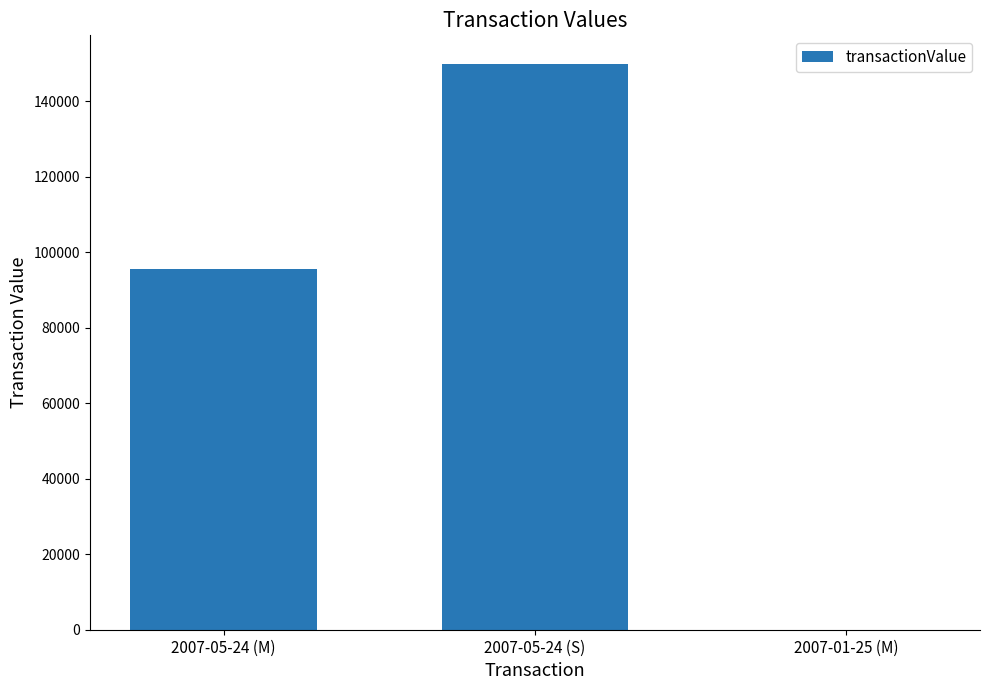

Is it true that the value at 2007-05-24 (S) is 150012?

True